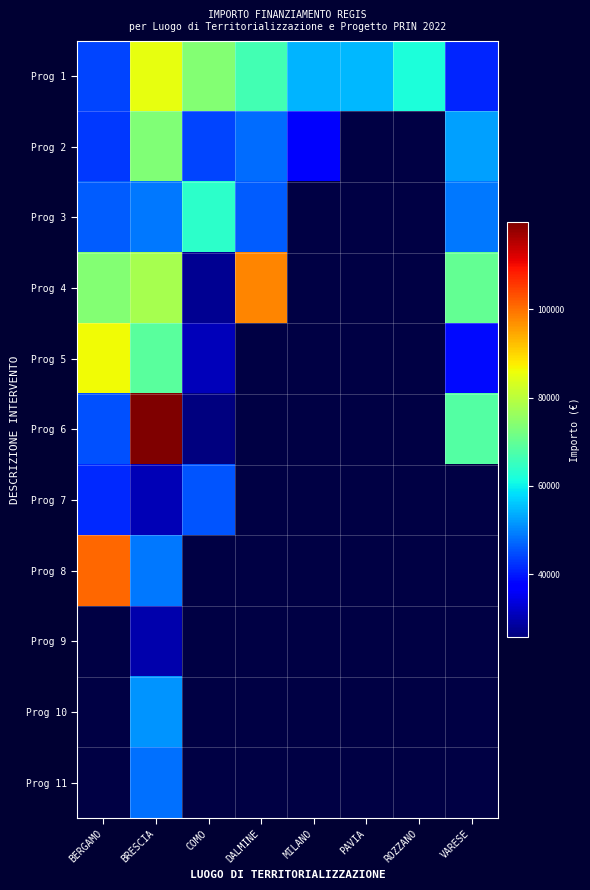

At BERGAMO, list the series in order from largest to smallest.

Prog 8, Prog 5, Prog 4, Prog 3, Prog 6, Prog 1, Prog 2, Prog 9, Prog 10, Prog 11, Prog 7